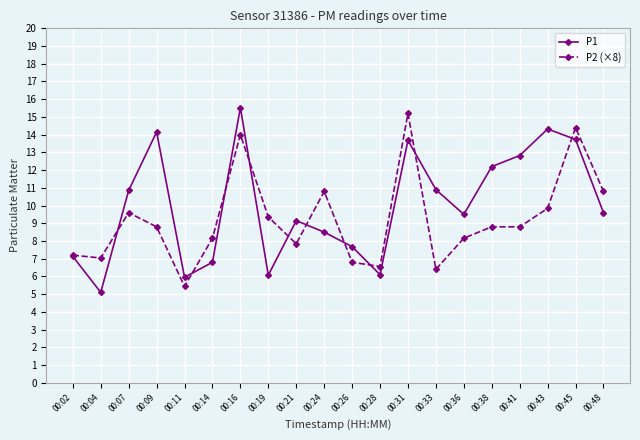

Read the P1 value at 00:26.

7.7